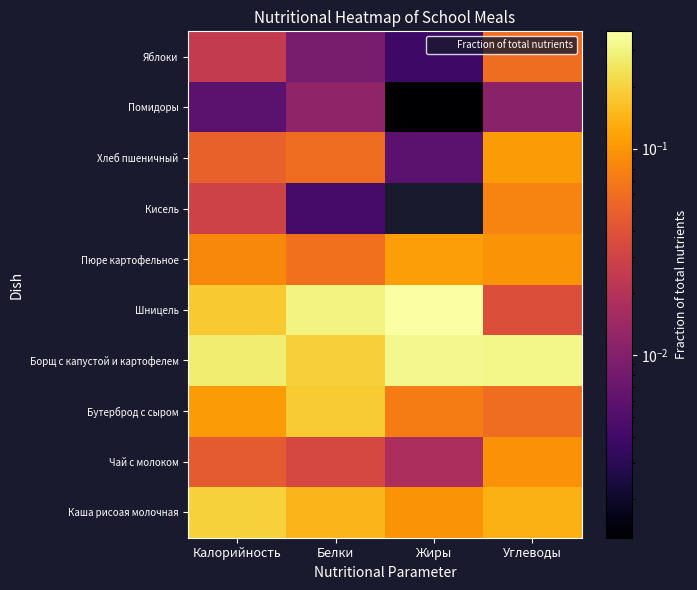

How many categories are shown in the chart?

4